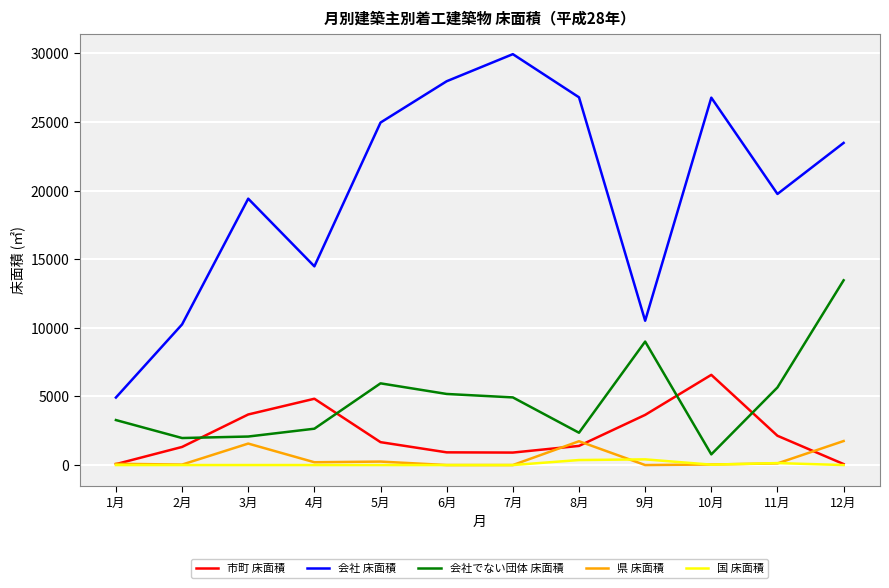

What is the difference between the second highest and minimum values in the 国 床面積 series?

366